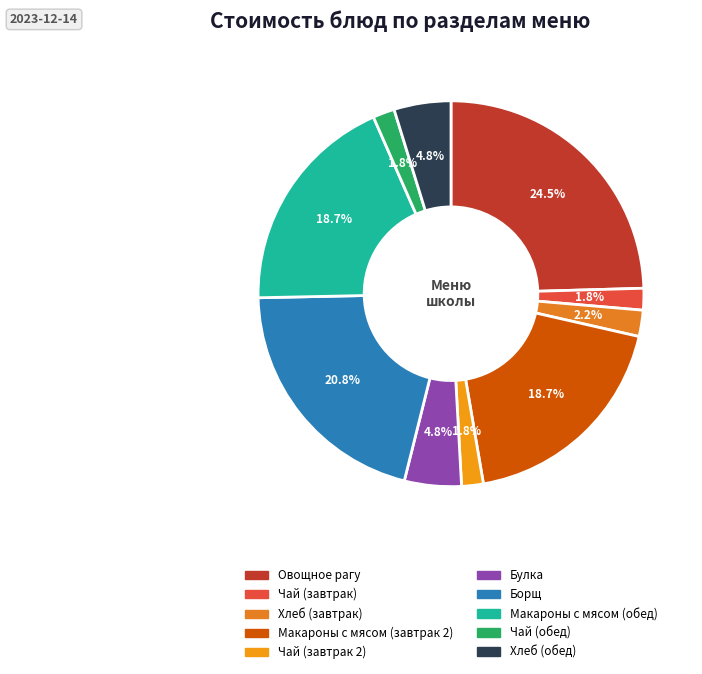

What is the largest slice in the pie chart?

Овощное рагу